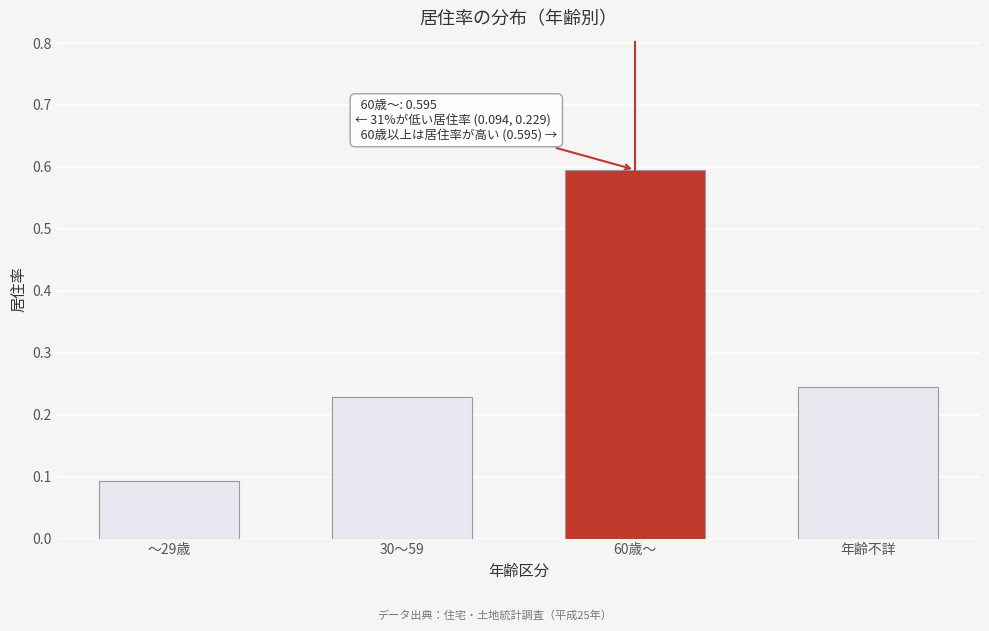

Is it true that the value at 60歳～ is 0.4?

False